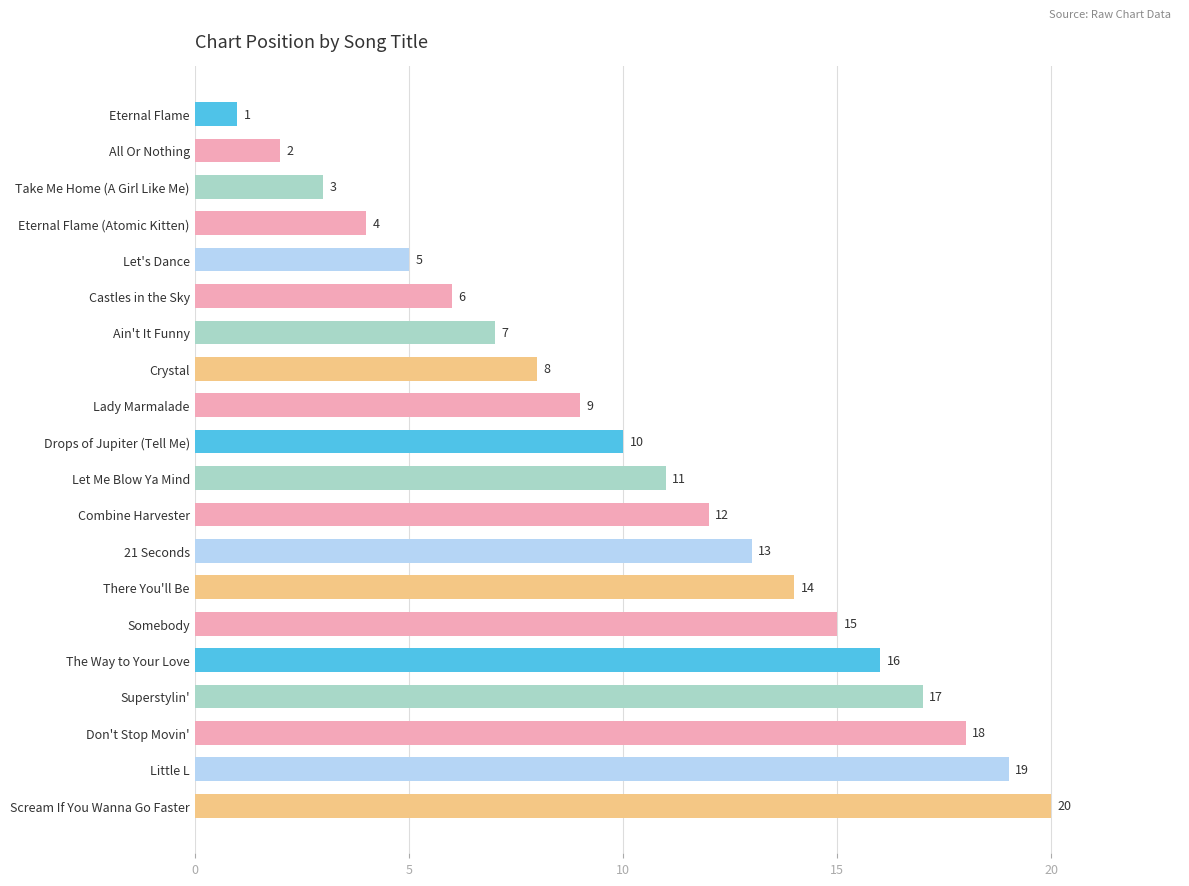

What is the greatest value displayed?

20